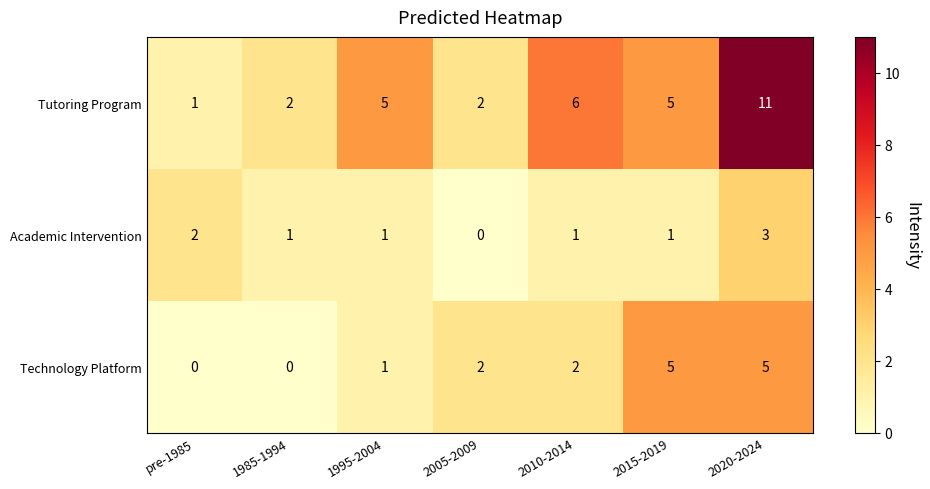

Between 1985-1994 and 2010-2014, which series saw the biggest shift?

Tutoring Program